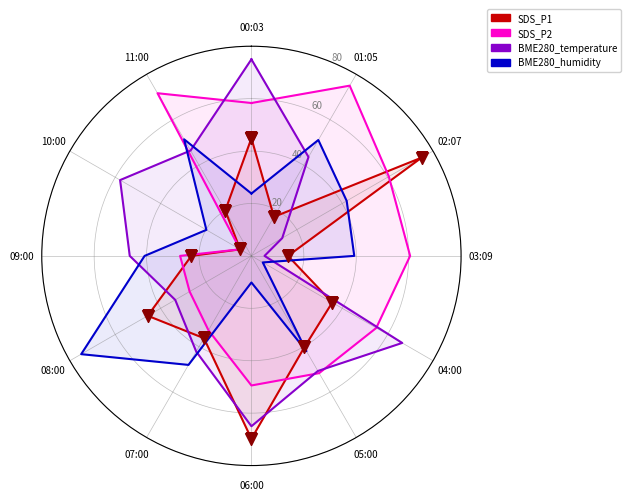

At which label is BME280_temperature closest to 39?

07:00